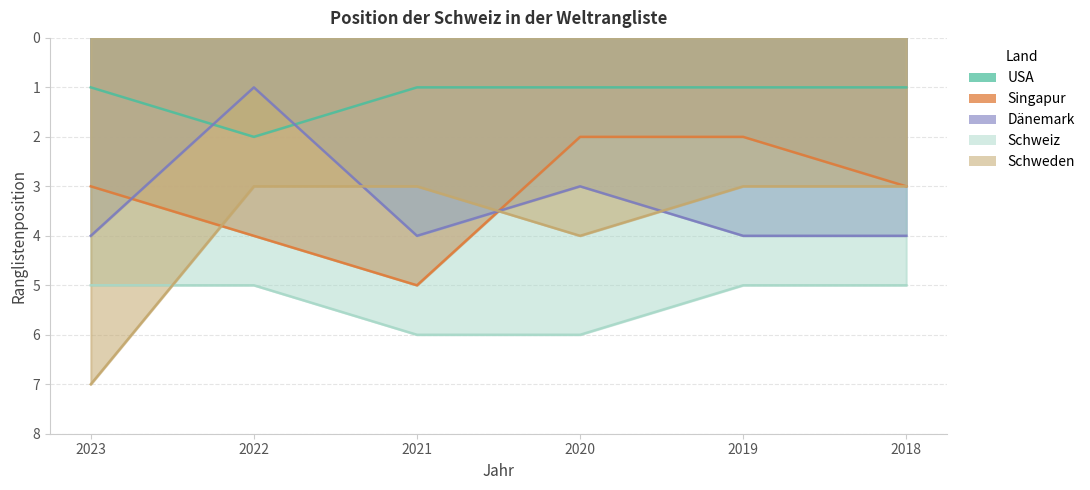

Which category has the highest value in the Schweiz series?

2021